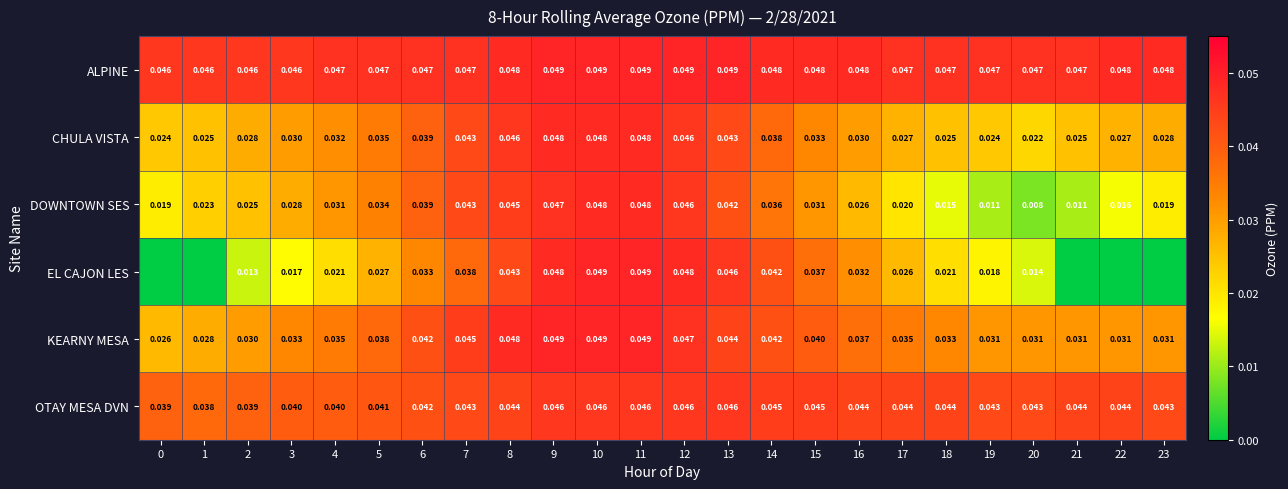

Is the value of OTAY MESA DVN at 16 greater than the value of CHULA VISTA at 8?

No